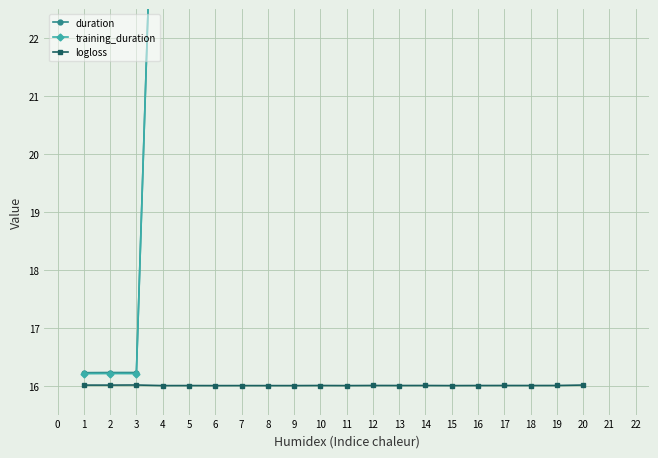

What is the difference between the maximum and second lowest values in the training_duration series?

21.8